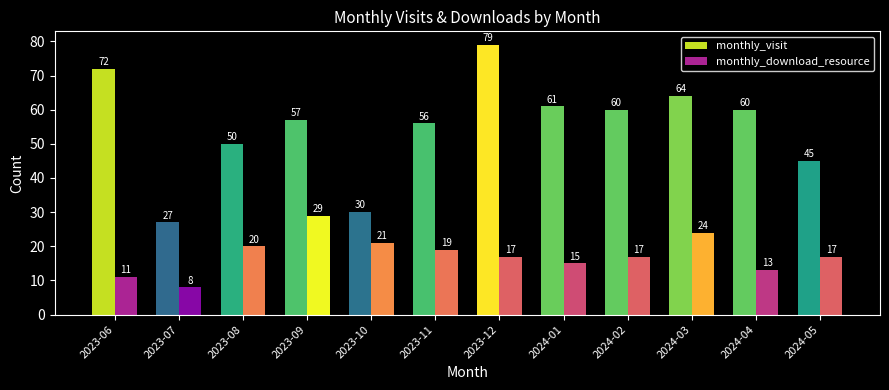

What is the total value across all series at 2023-10?

51